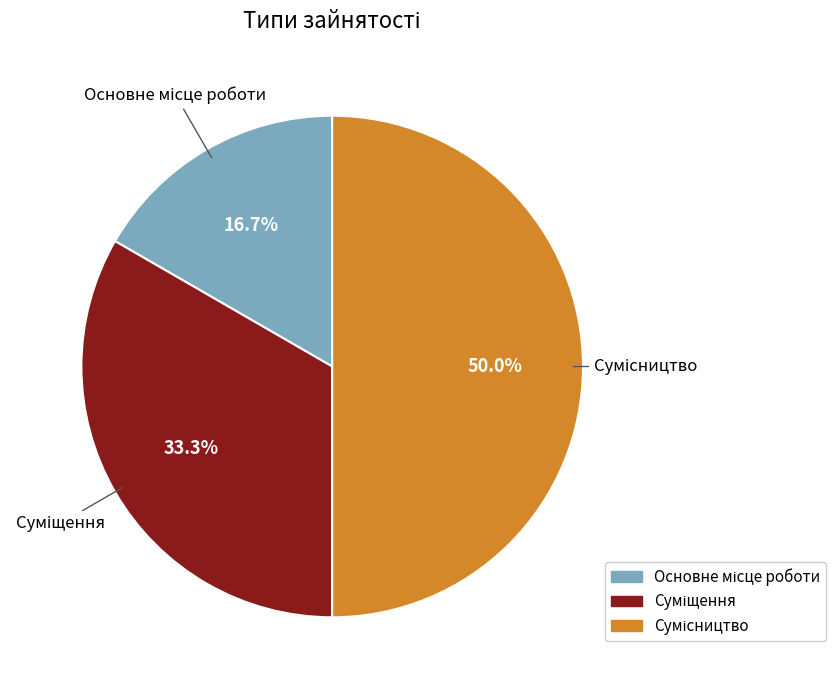

How many segments does this pie chart have?

3